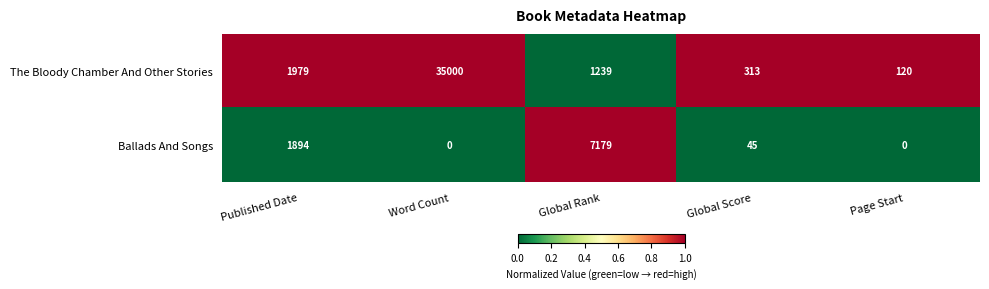

What is the total value across all series at Word Count?

35000